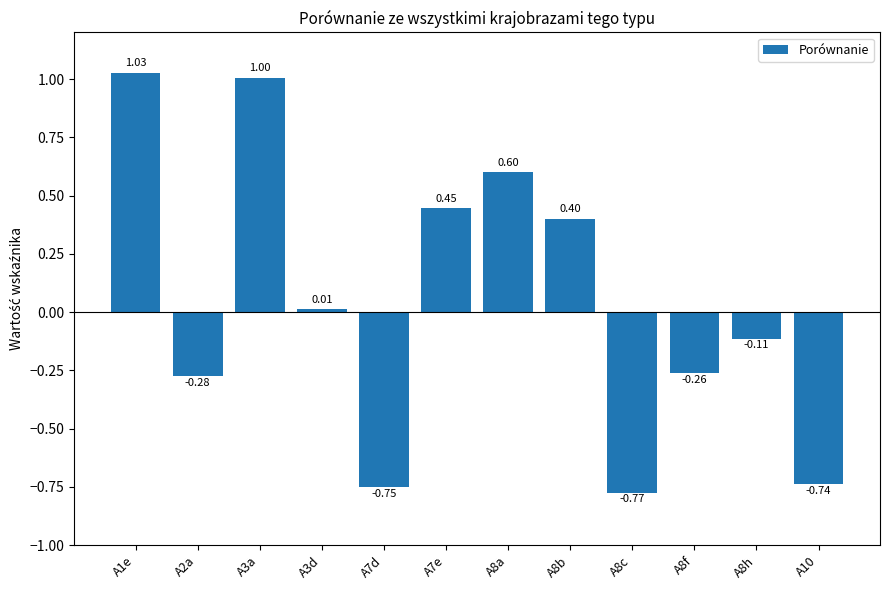

How many bars are there in total?

12